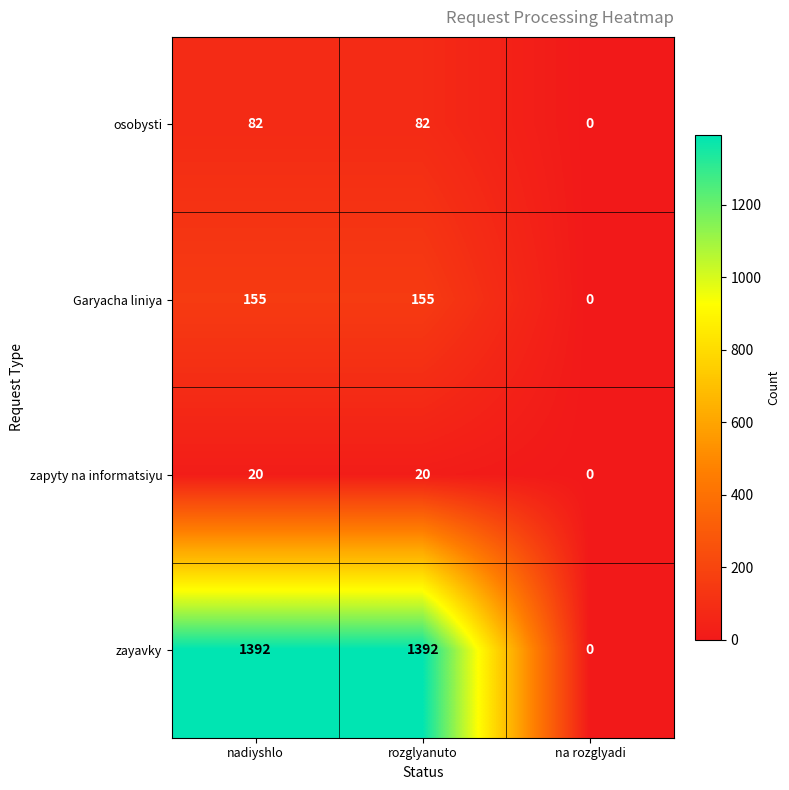

What is the total value across all series at rozglyanuto?

1649